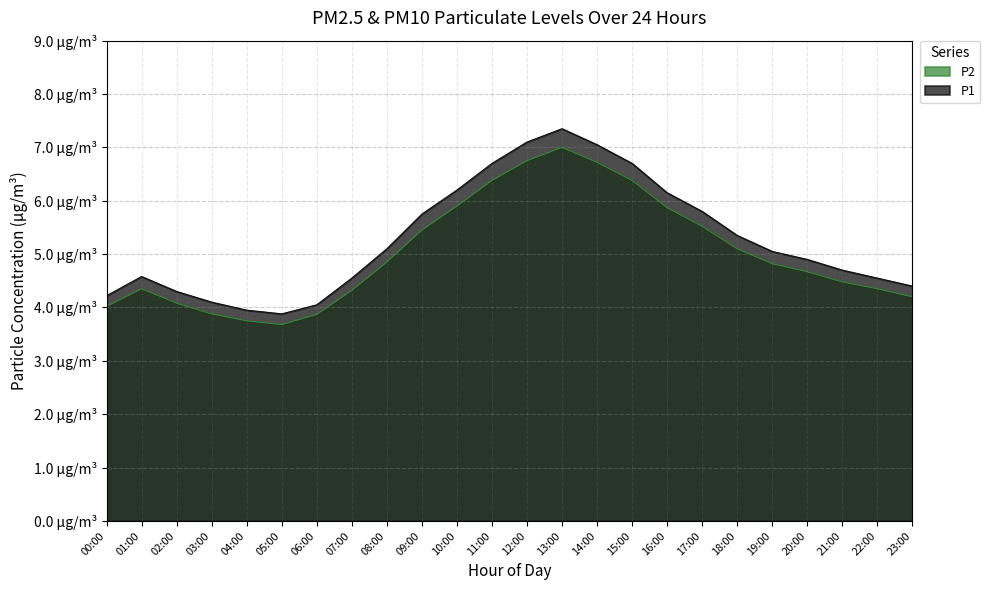

Reading left to right, extract all data points from this chart.

P1: 00:00=4.0	01:00=4.3	02:00=4.1	03:00=3.9	04:00=3.8	05:00=3.7	06:00=3.9	07:00=4.3	08:00=4.8	09:00=5.5	10:00=5.9	11:00=6.4	12:00=6.8	13:00=7.0	14:00=6.7	15:00=6.4	16:00=5.9	17:00=5.5	18:00=5.1	19:00=4.8	20:00=4.7	21:00=4.5	22:00=4.3	23:00=4.2
P2: 00:00=4.2	01:00=4.6	02:00=4.3	03:00=4.1	04:00=4.0	05:00=3.9	06:00=4.0	07:00=4.5	08:00=5.1	09:00=5.8	10:00=6.2	11:00=6.7	12:00=7.1	13:00=7.3	14:00=7.0	15:00=6.7	16:00=6.2	17:00=5.8	18:00=5.3	19:00=5.0	20:00=4.9	21:00=4.7	22:00=4.5	23:00=4.4